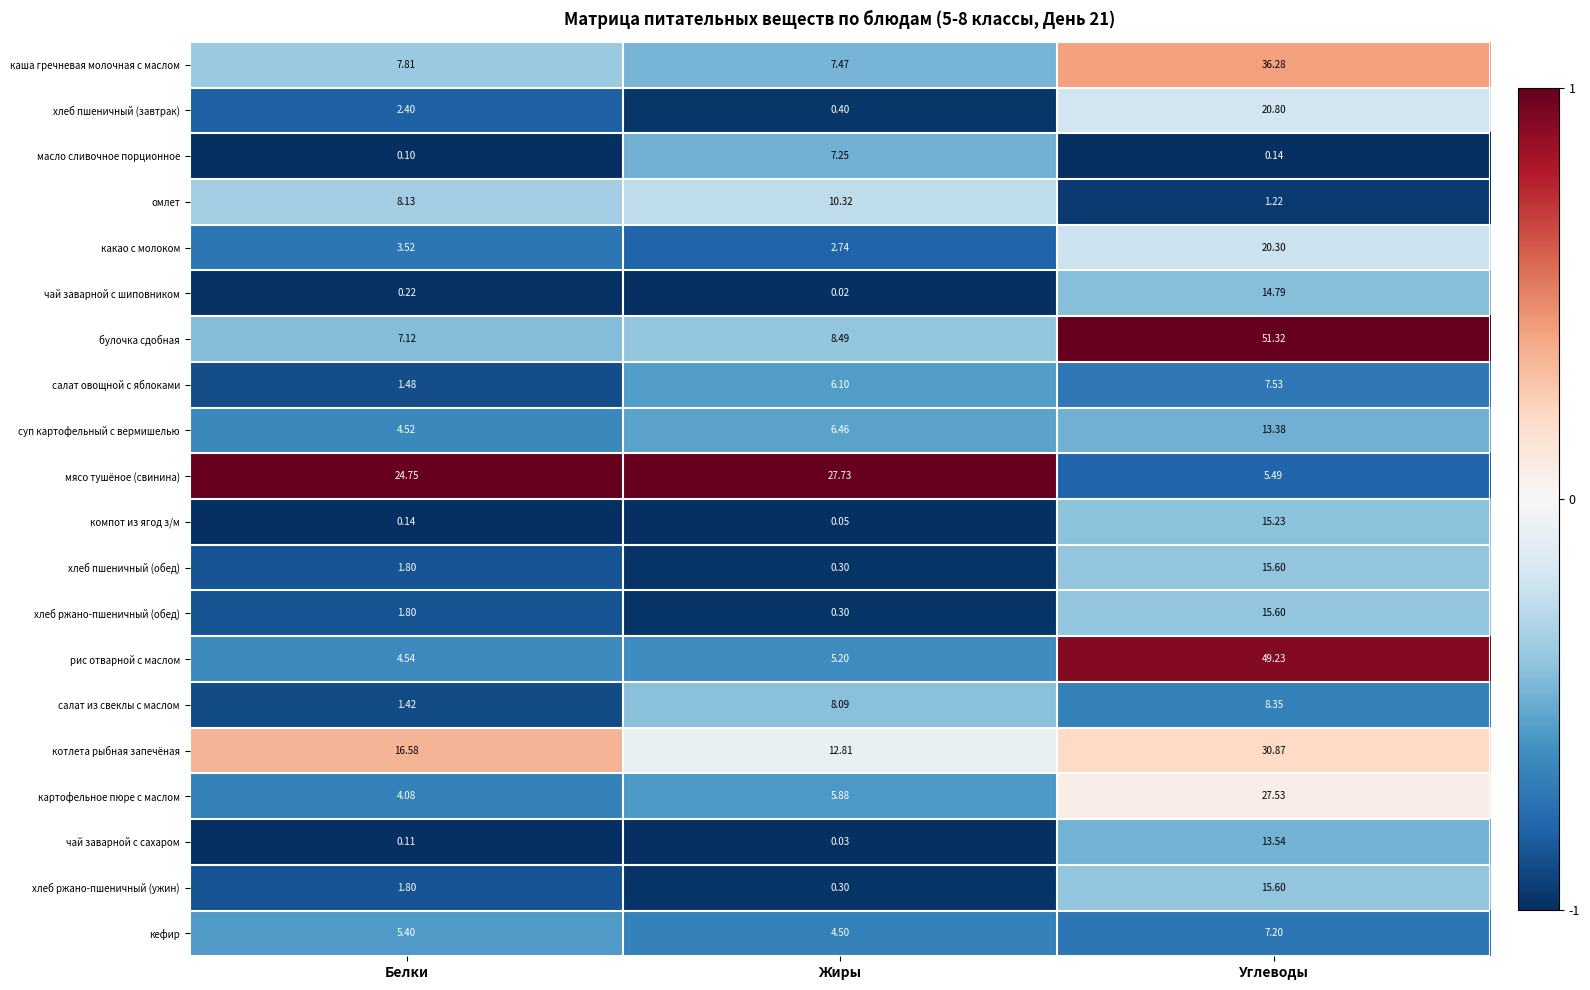

Is the value of рис отварной с маслом at Жиры greater than the value of хлеб пшеничный (завтрак) at Белки?

Yes